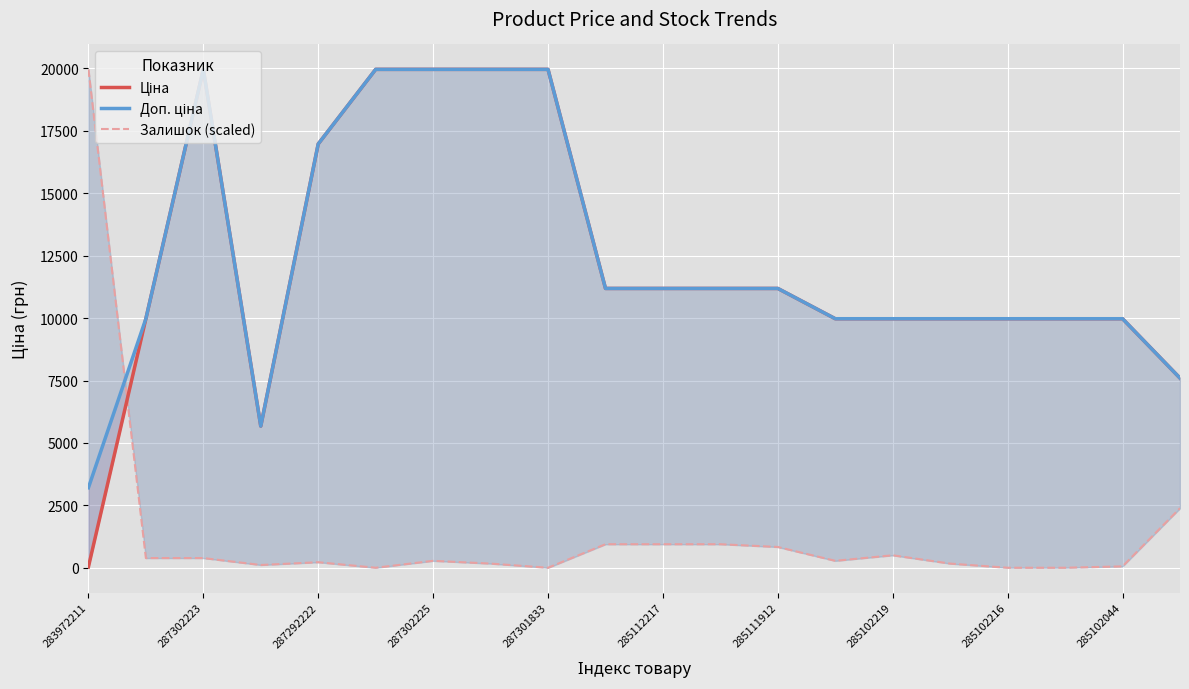

Which series has the widest spread of values?

Залишок (scaled)